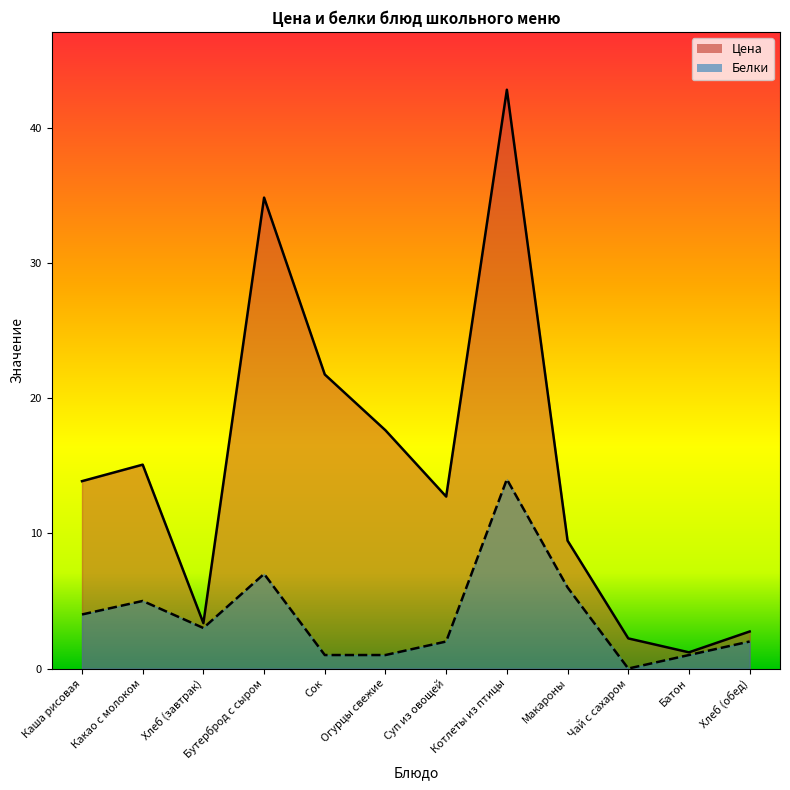

Which series has the largest total across all categories?

Цена